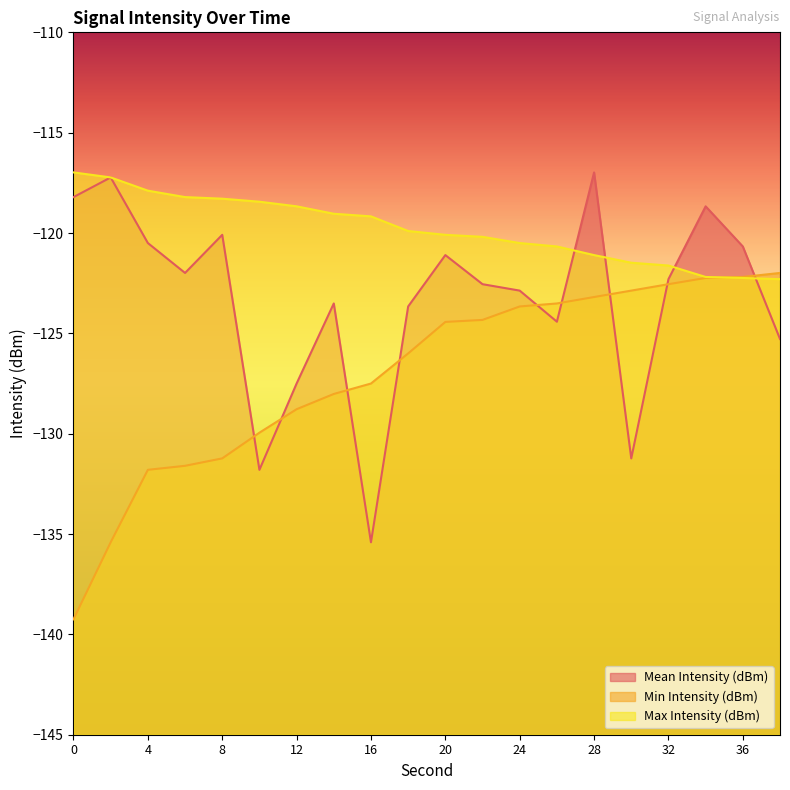

The value of Max Intensity (dBm) at 8 is -118.3. True or false?

True